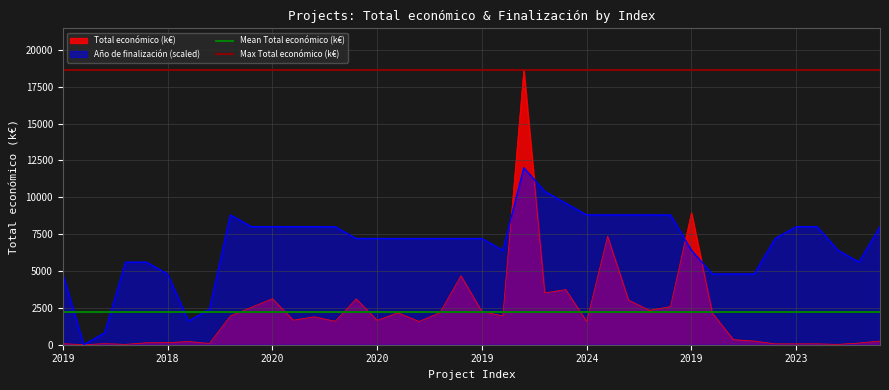

The value of Mean Total económico (k€) at 2019 is 2203.4. True or false?

True